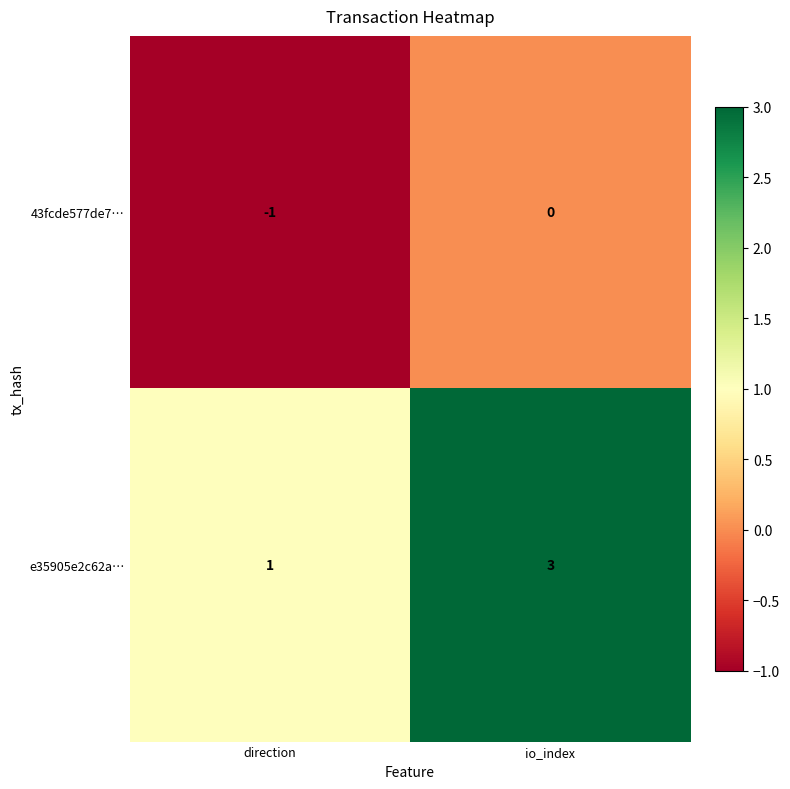

Reading left to right, transcribe all the data shown in this chart.

43fcde577de7…: direction=-1	io_index=0
e35905e2c62a…: direction=1	io_index=3